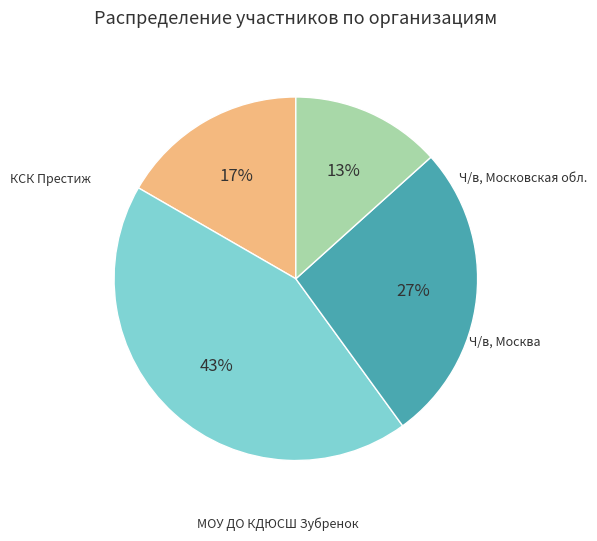

To the nearest percent, what is the difference between the largest and smallest slice percentages?

30%